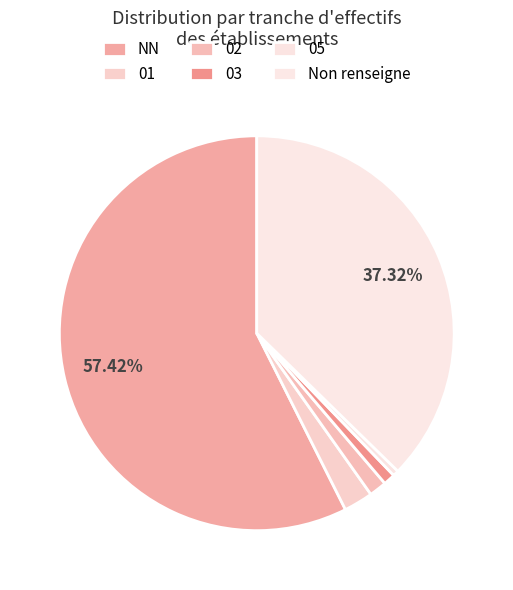

How many slices are in this pie chart?

6